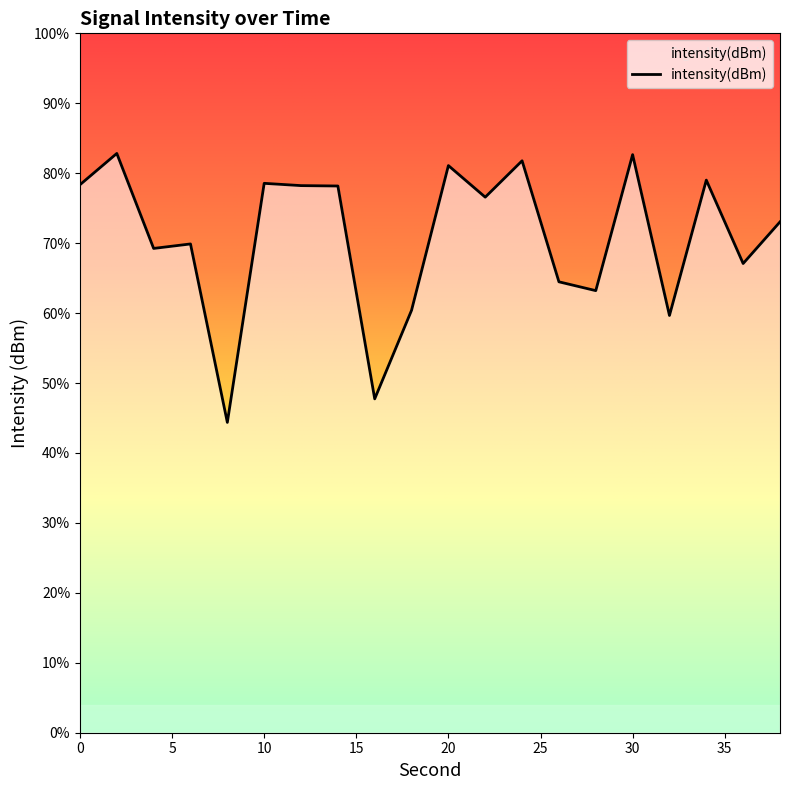

True or false: the data shows -42.7 at 30.

False